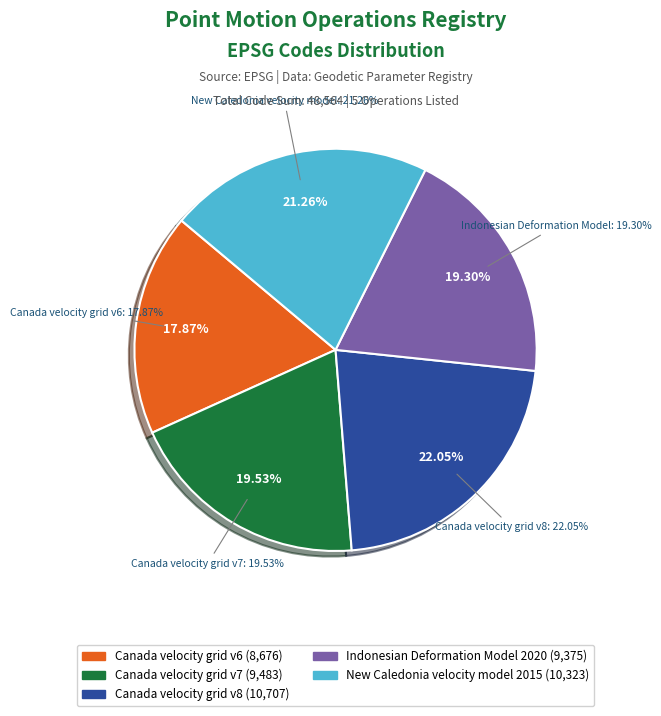

To the nearest percent, what portion does New Caledonia velocity model 2015 represent?

21%